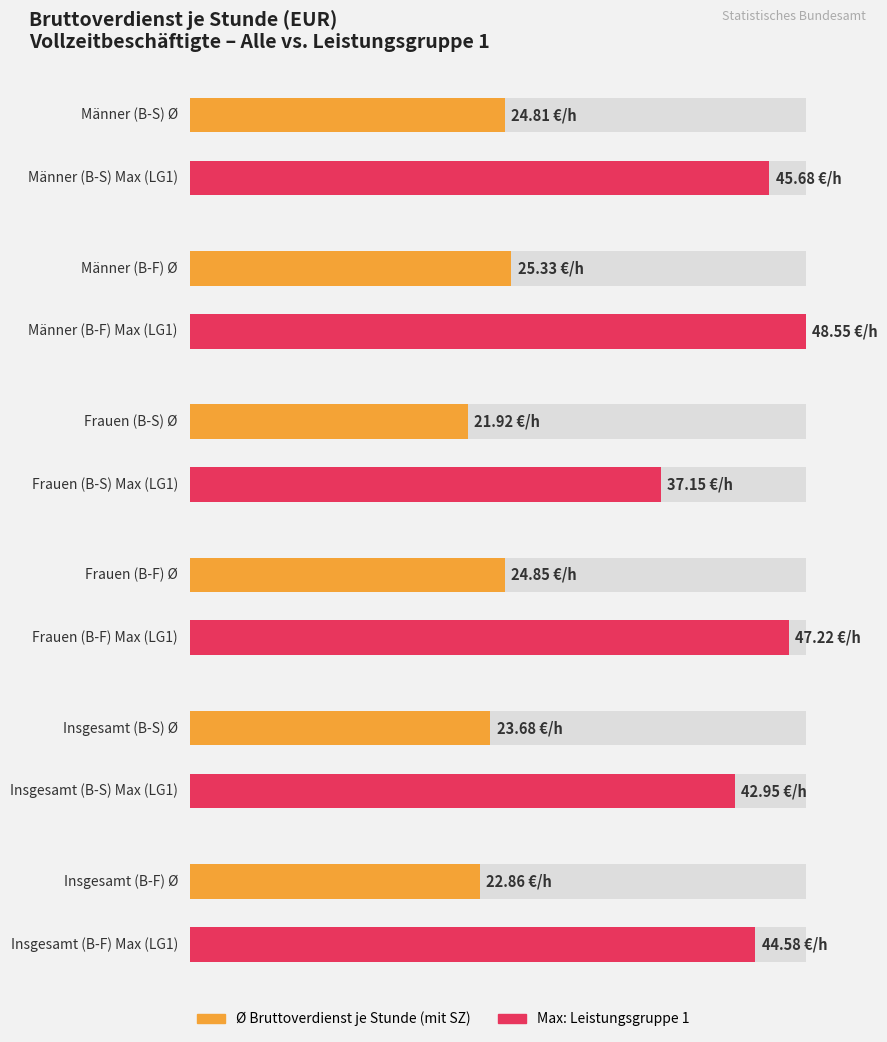

What is the value of the Frauen - Bruttoverdienst je Stunde (mit SZ) bar at the 3rd from the left?

21.9